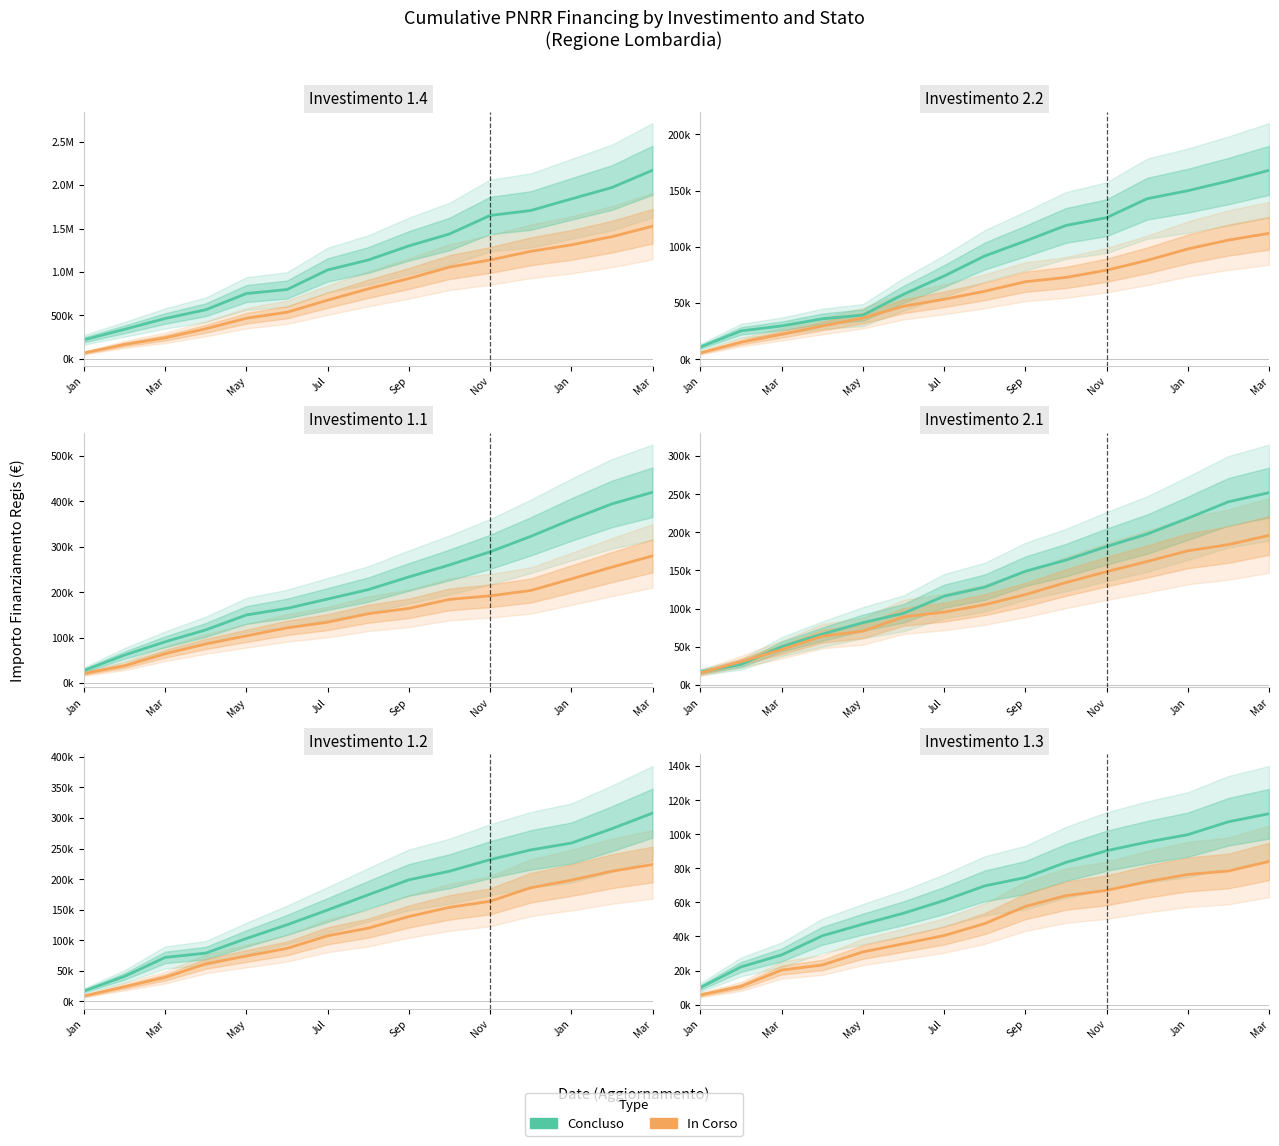

Between May and Nov, which series saw the biggest shift?

Concluso